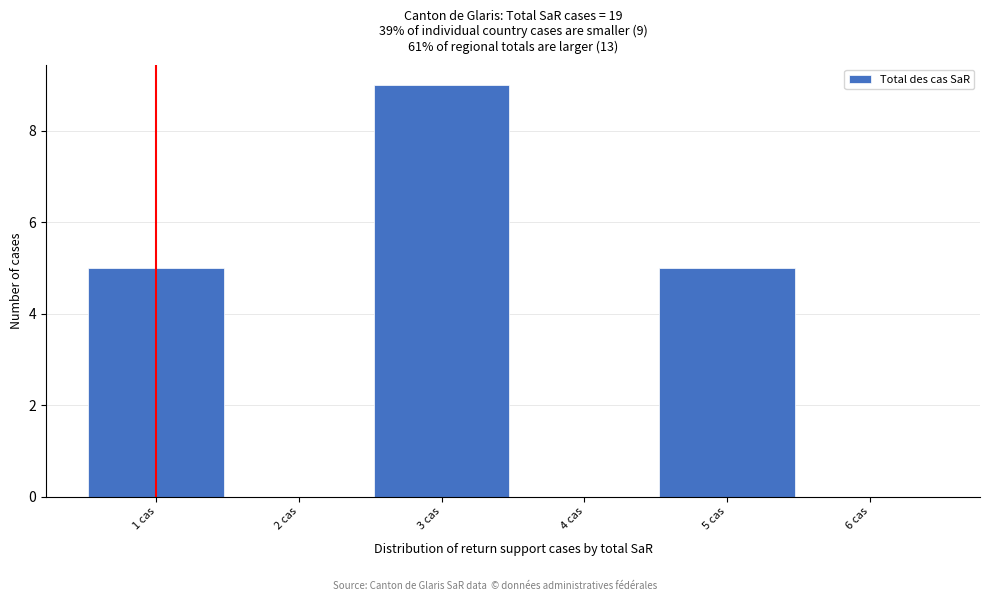

Over which range of the x-axis is the bar tallest?

2.5 to 3.5